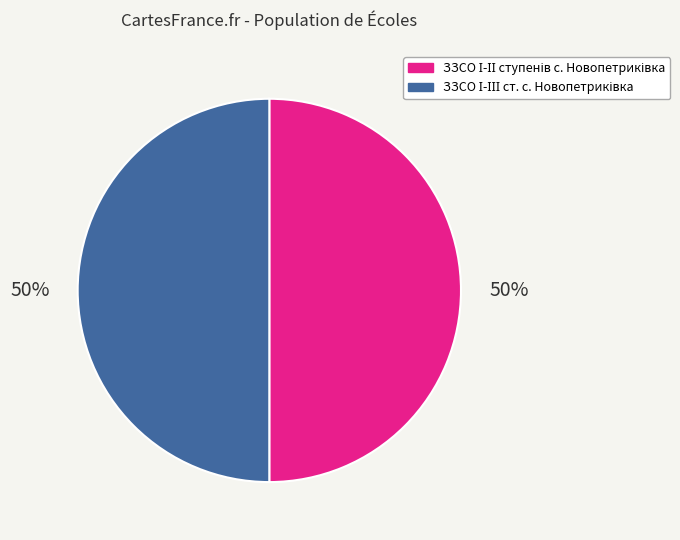

To the nearest percent, what is the average slice percentage?

50%